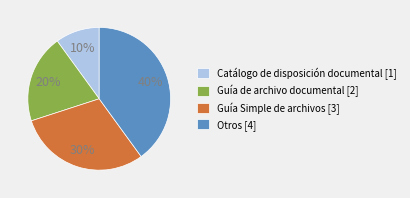

What is the smallest slice in the pie chart?

Catálogo de disposición documental